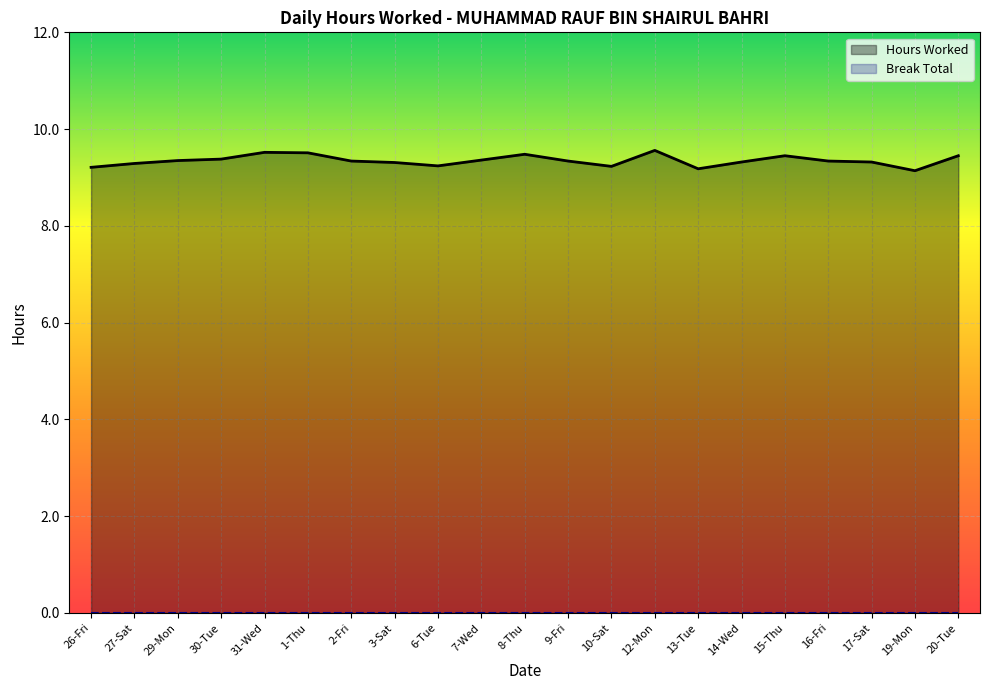

What is the difference between the highest and lowest values at 17-Sat?

9.3